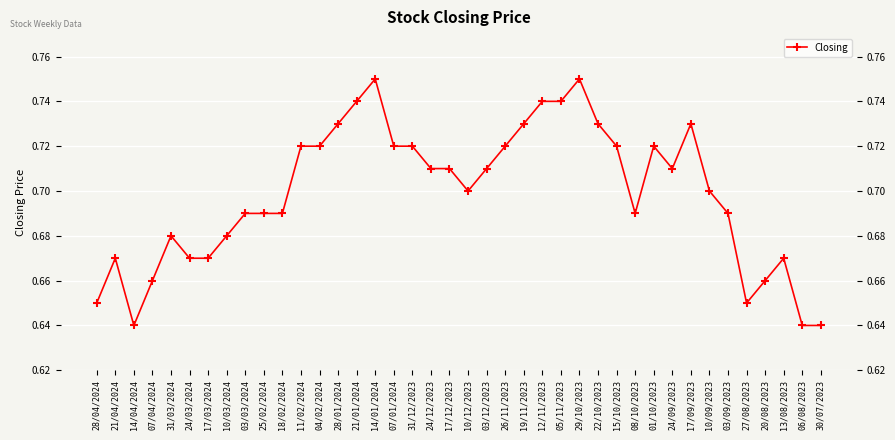

What is the greatest value displayed?

0.8